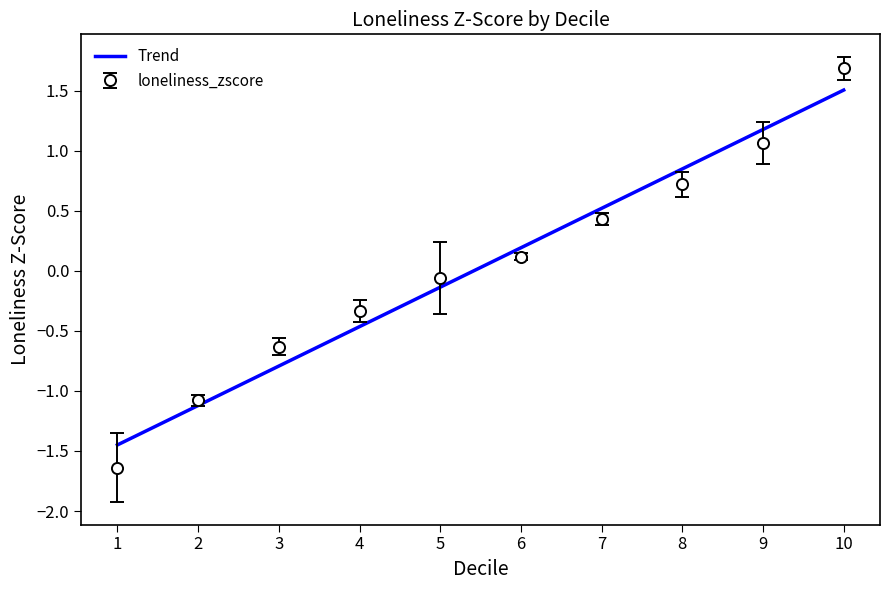

Which series ends up on top after the final intersection of Trend and loneliness_zscore?

loneliness_zscore